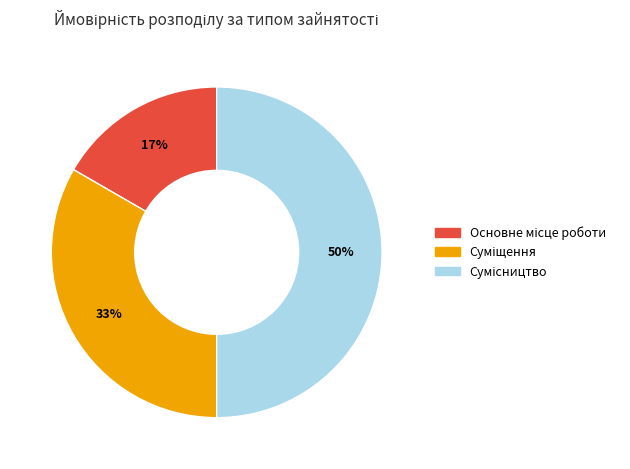

To the nearest percent, what is the average slice percentage?

33%